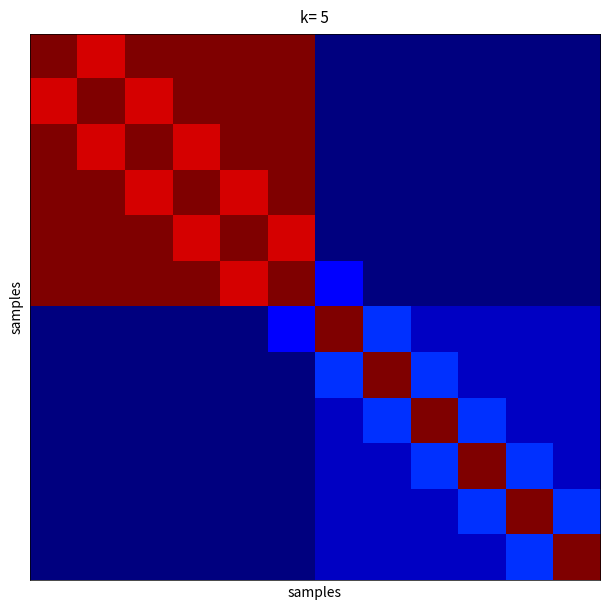

Which category has the lowest value across all series?

6